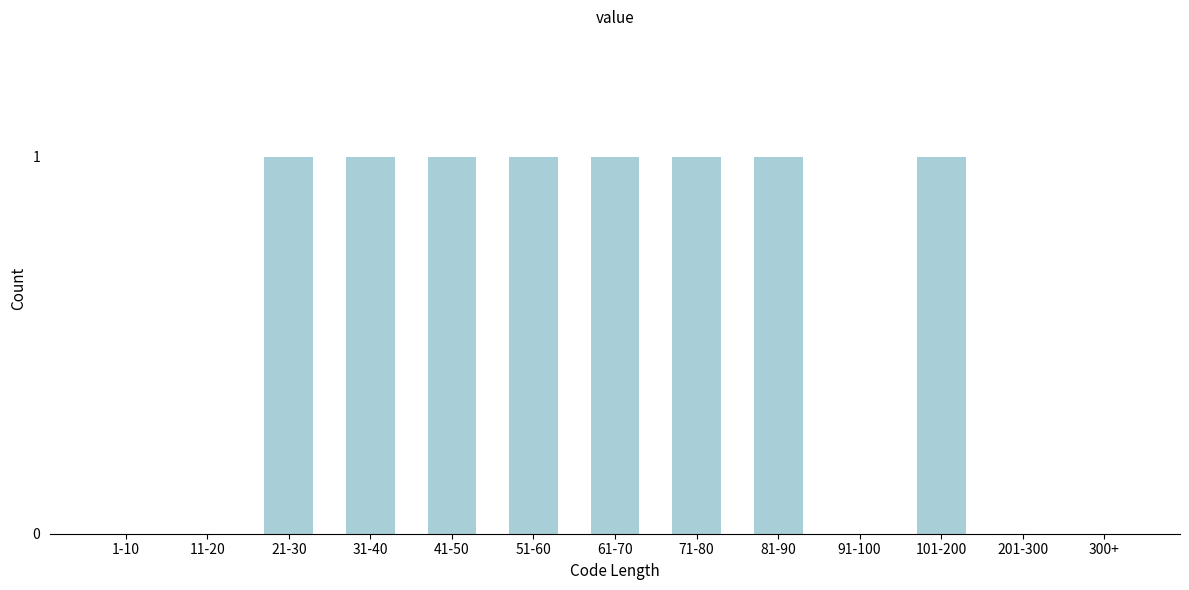

Reading right to left, list all the values displayed in this chart.

300+=0	201-300=0	101-200=1	91-100=0	81-90=1	71-80=1	61-70=1	51-60=1	41-50=1	31-40=1	21-30=1	11-20=0	1-10=0